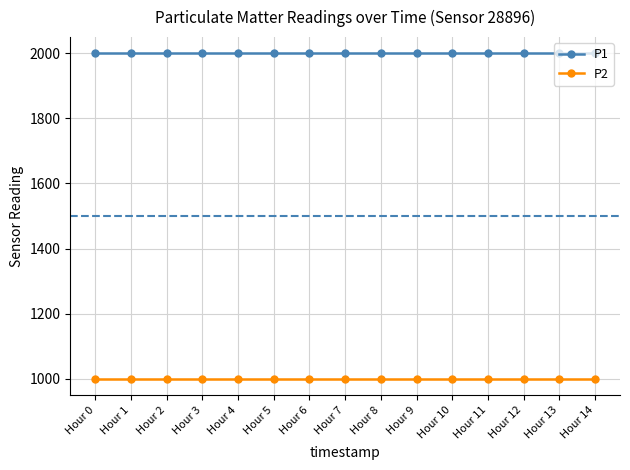

Reading left to right, transcribe all the data shown in this chart.

P1: Hour 0=1999.9	Hour 1=1999.9	Hour 2=1999.9	Hour 3=1999.9	Hour 4=1999.9	Hour 5=1999.9	Hour 6=1999.9	Hour 7=1999.9	Hour 8=1999.9	Hour 9=1999.9	Hour 10=1999.9	Hour 11=1999.9	Hour 12=1999.9	Hour 13=1999.9	Hour 14=1999.9
P2: Hour 0=999.9	Hour 1=999.9	Hour 2=999.9	Hour 3=999.9	Hour 4=999.9	Hour 5=999.9	Hour 6=999.9	Hour 7=999.9	Hour 8=999.9	Hour 9=999.9	Hour 10=999.9	Hour 11=999.9	Hour 12=999.9	Hour 13=999.9	Hour 14=999.9